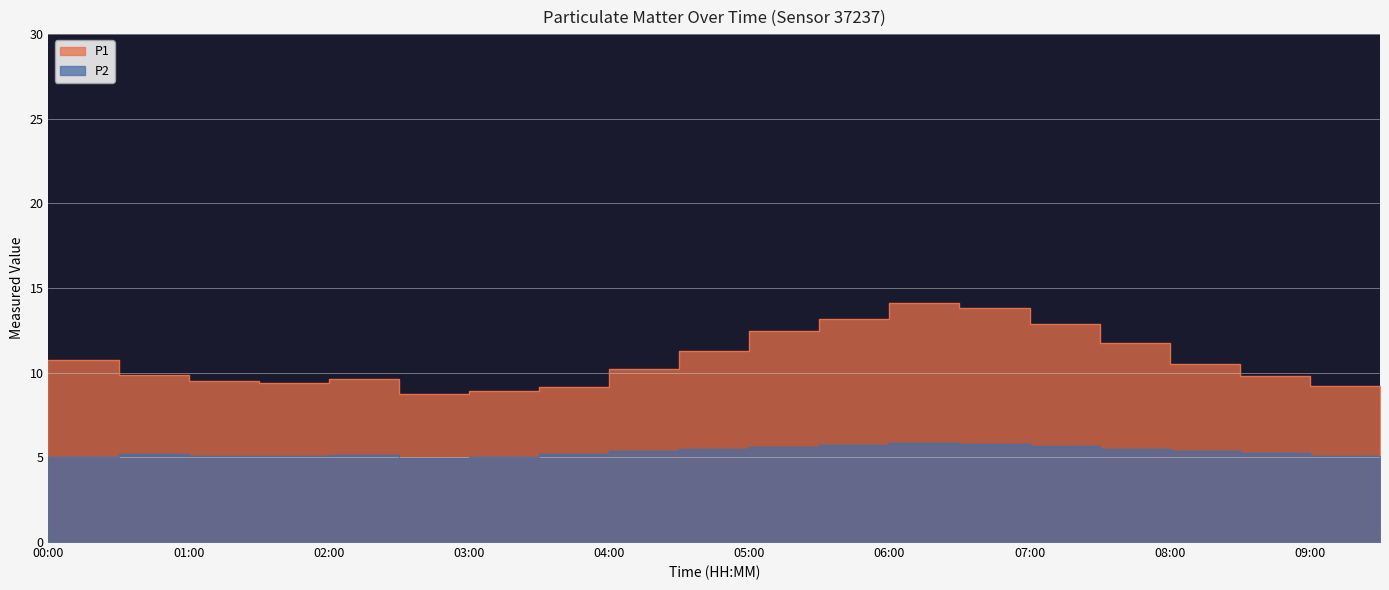

How many lines are shown in the chart?

2